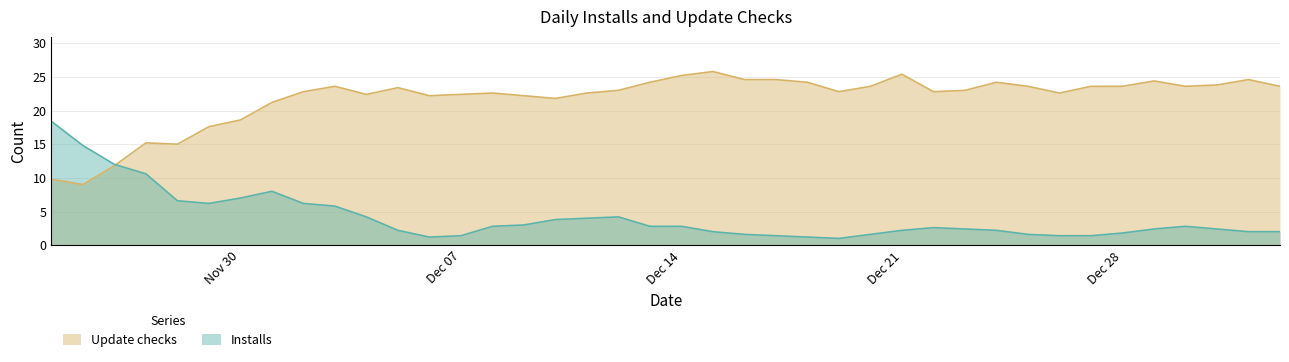

At how many categories does at least one series exceed 11?

40